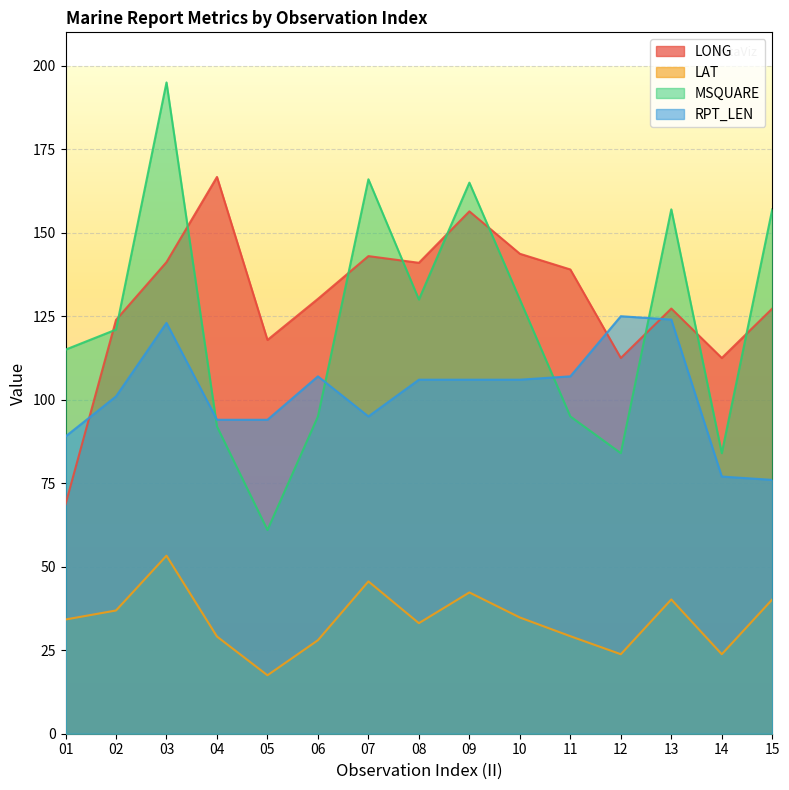

In LAT, how many points are lower than both neighbors (excluding endpoints)?

4